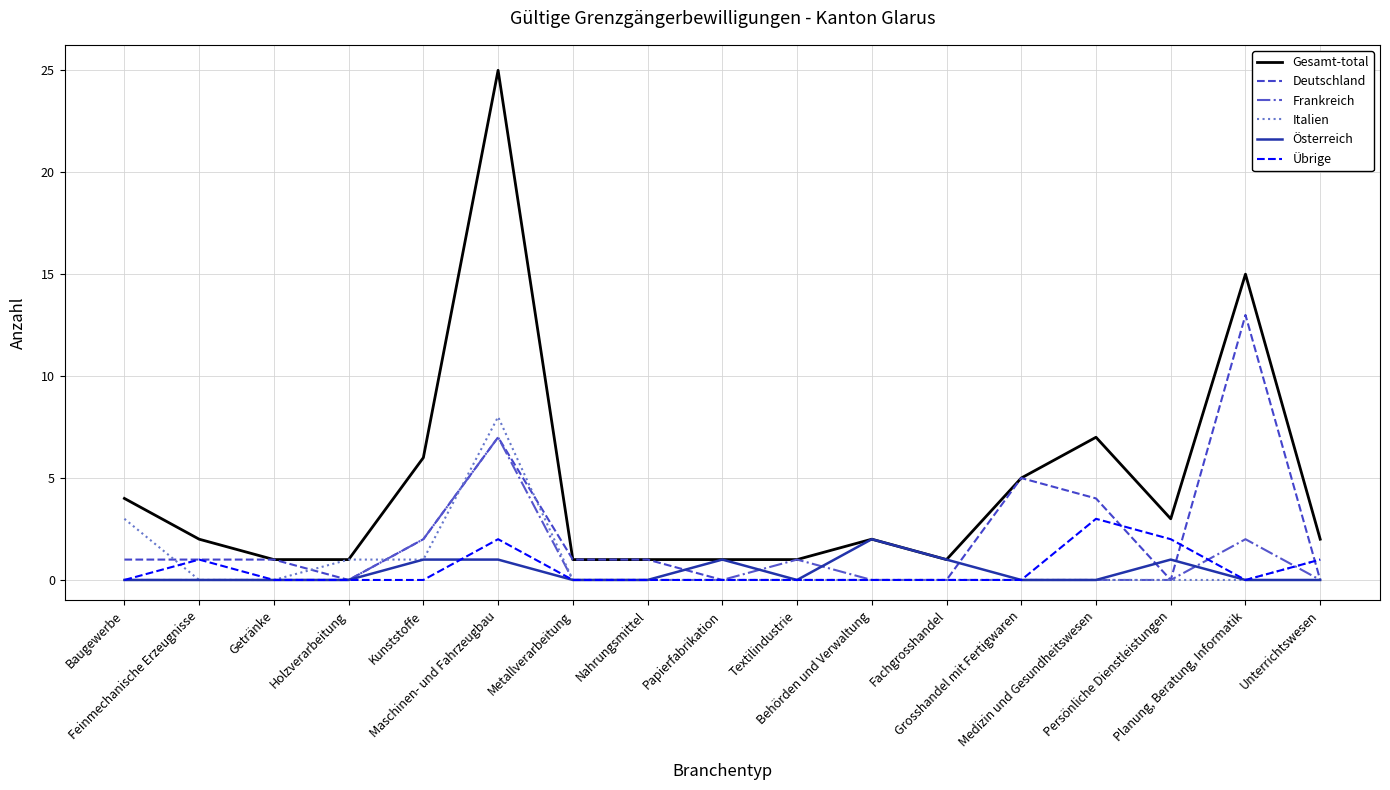

What are all the series names shown in the legend?

Gesamt-total, Deutschland, Frankreich, Italien, Österreich, Übrige